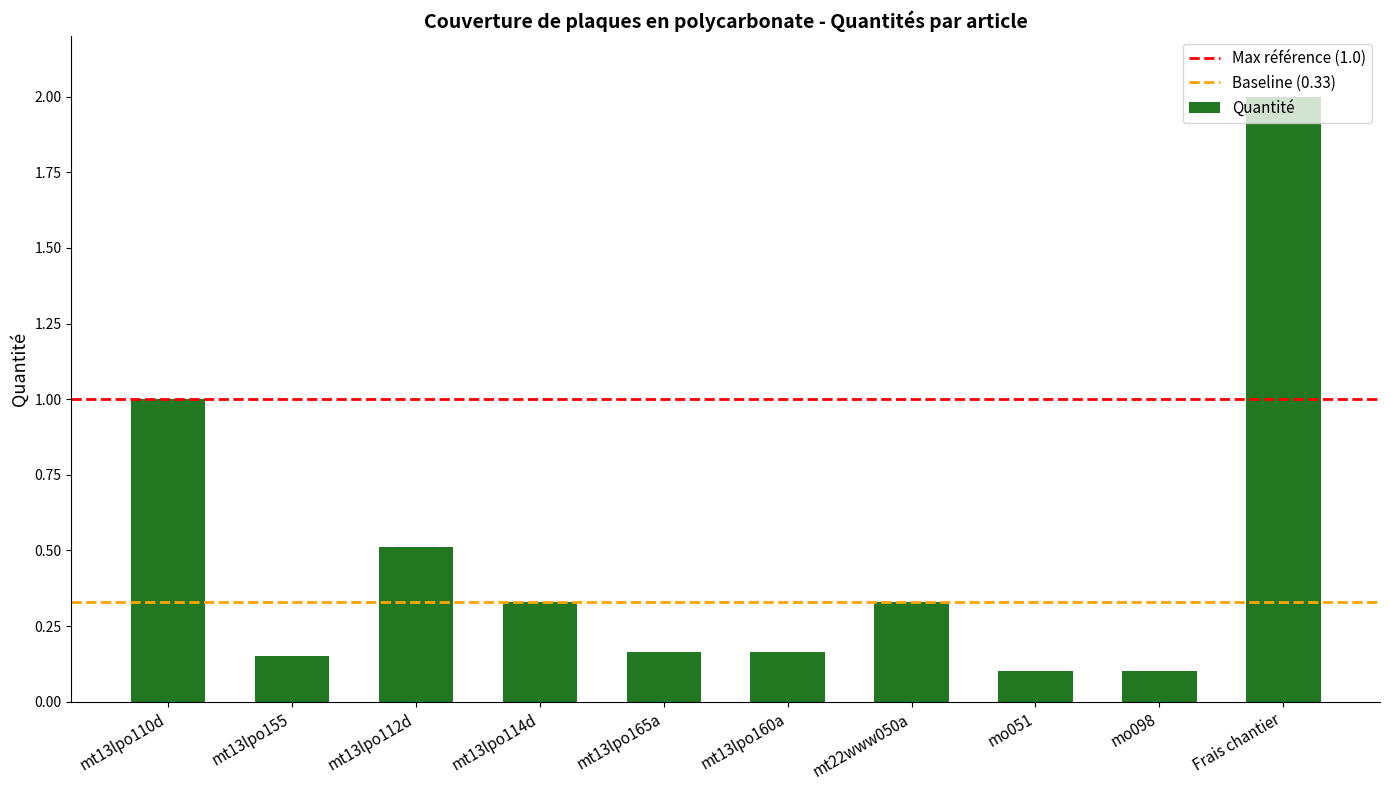

Between mt13lpo112d and mt13lpo155, which is larger?

mt13lpo112d